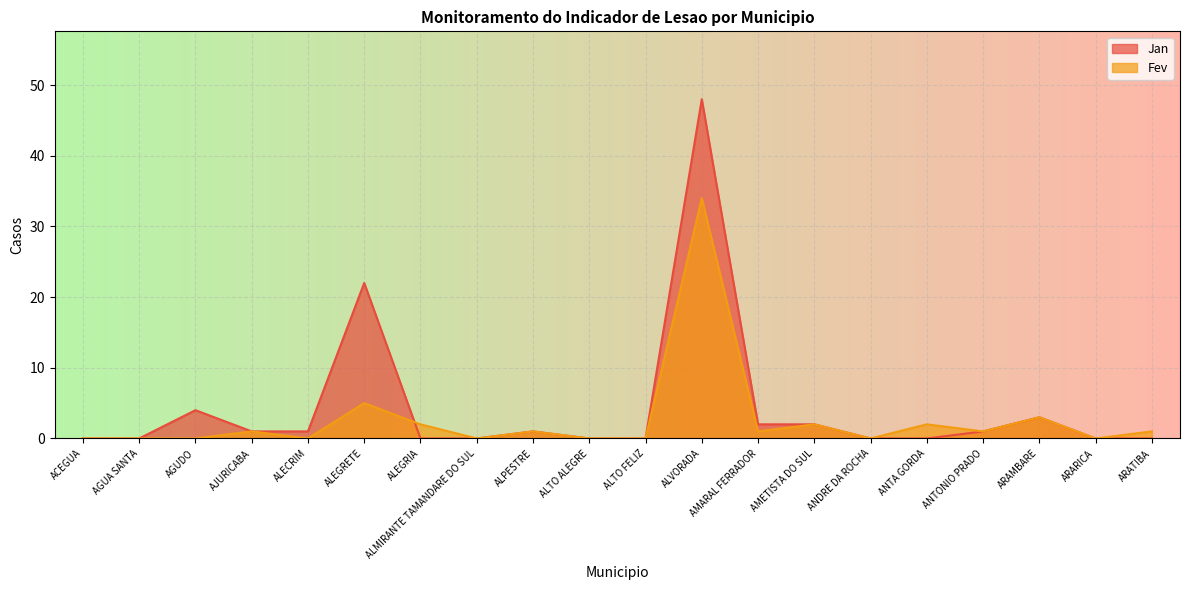

Where is the first local maximum for Fev?

AJURICABA